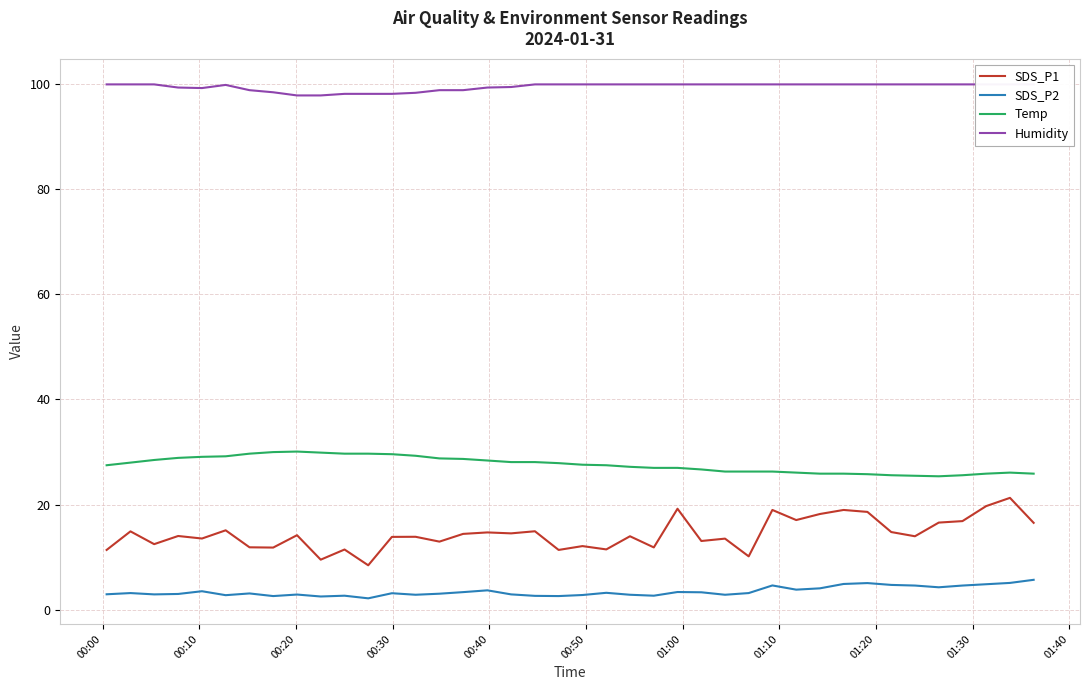

True or false: SDS_P2 and SDS_P1 cross at least once.

False